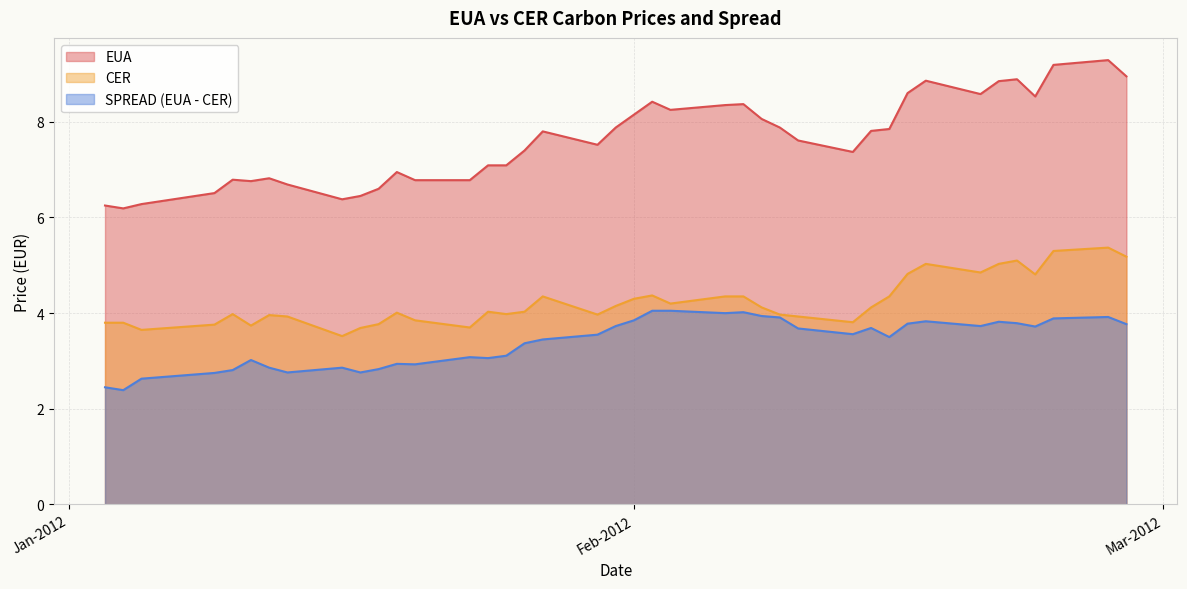

What is the spread (max minus min) of values at 13-02-2012?

3.8